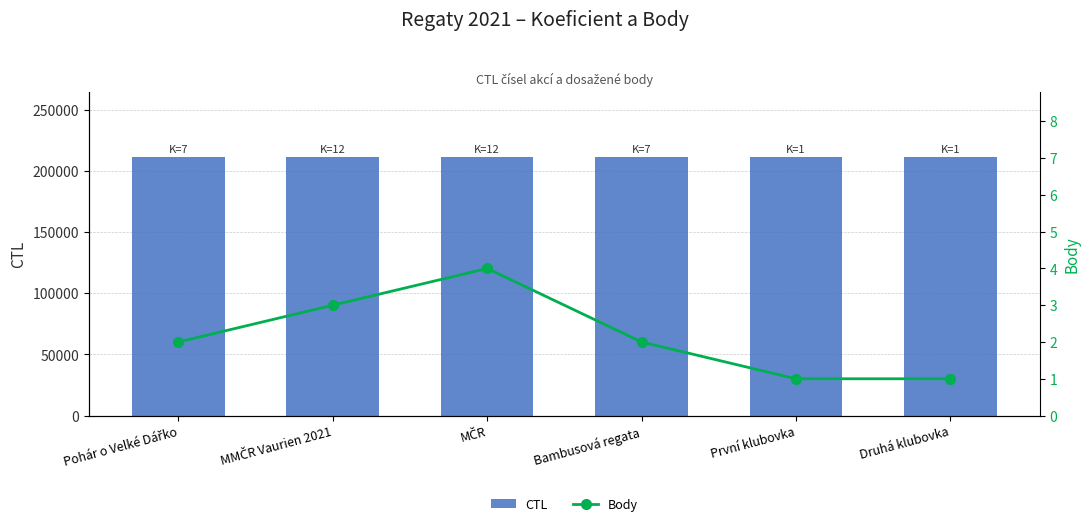

Are the bars grouped side by side (vs. stacked)?

Yes